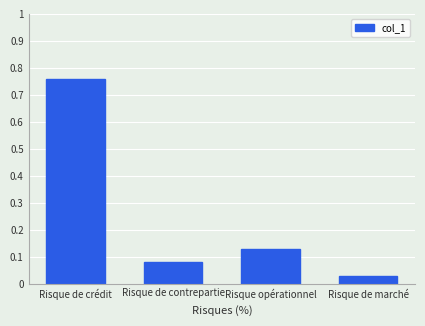

What is the label of the 3rd bar from the right?

Risque de contrepartie